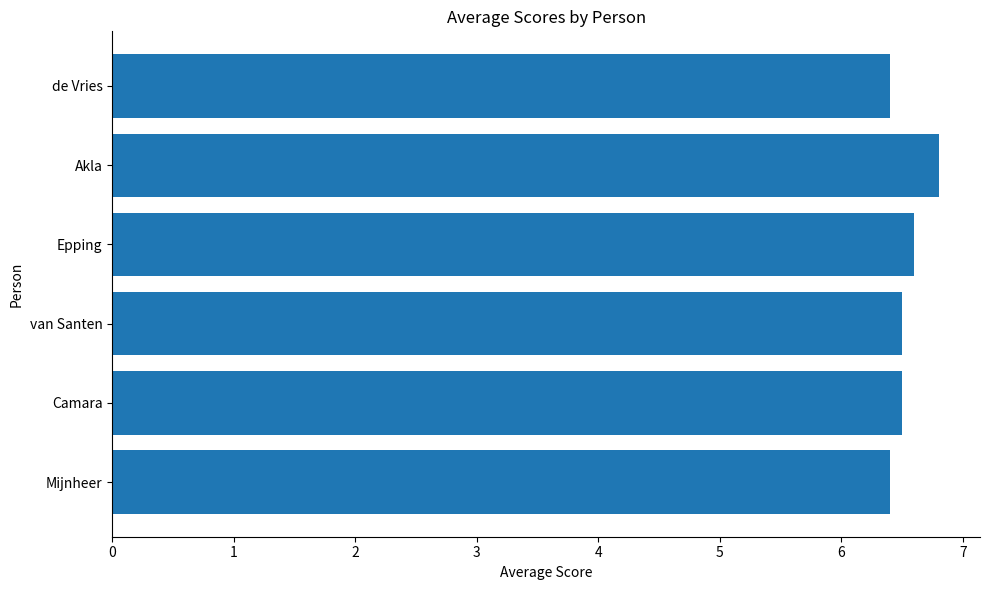

Count the number of data series in this chart.

1